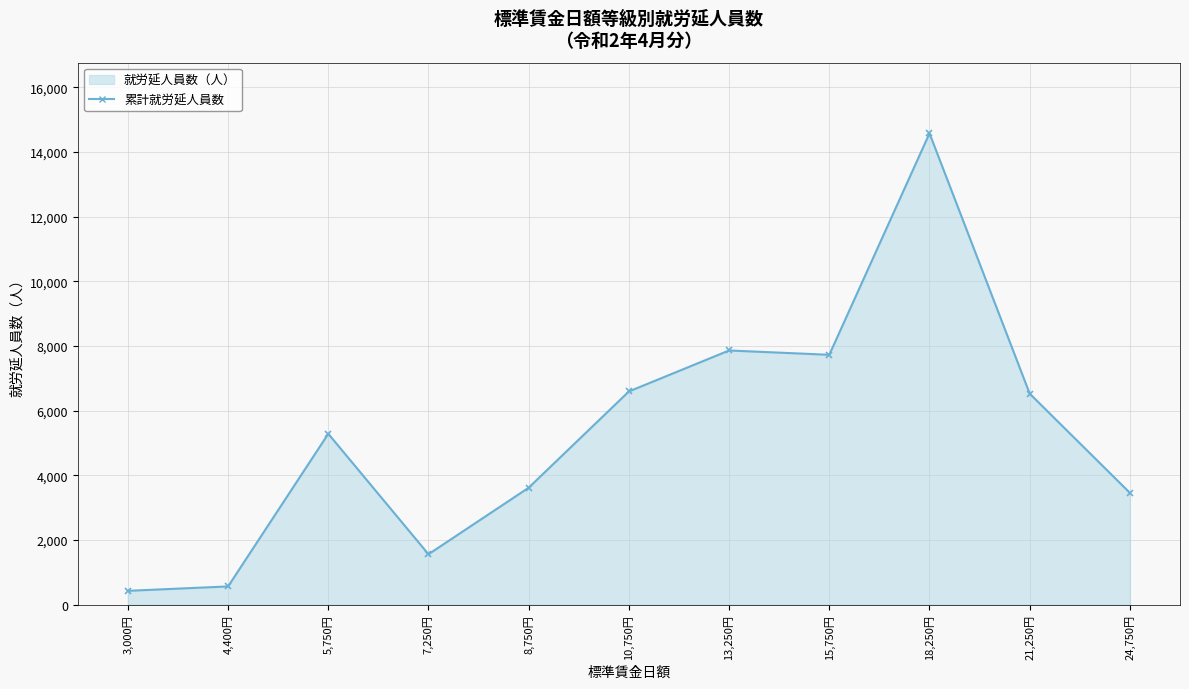

Is it true that the value at 3,000円 is 426?

True